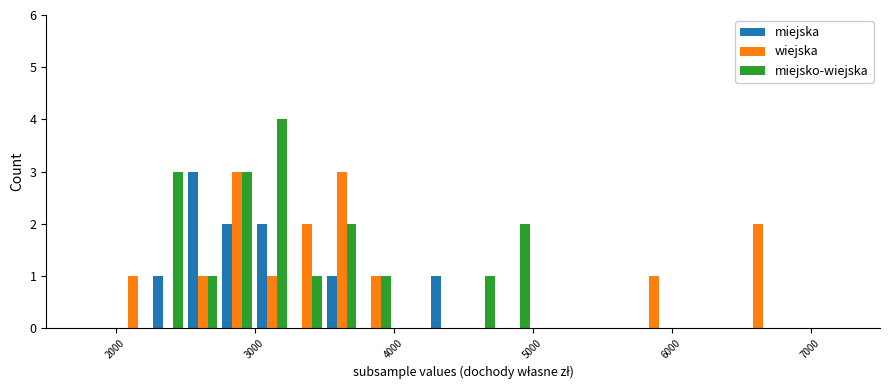

What is the maximum value shown in the chart?

4